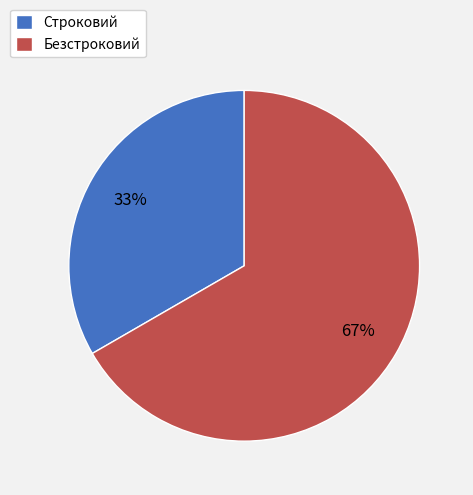

Between Безстроковий and Строковий, which is larger?

Безстроковий